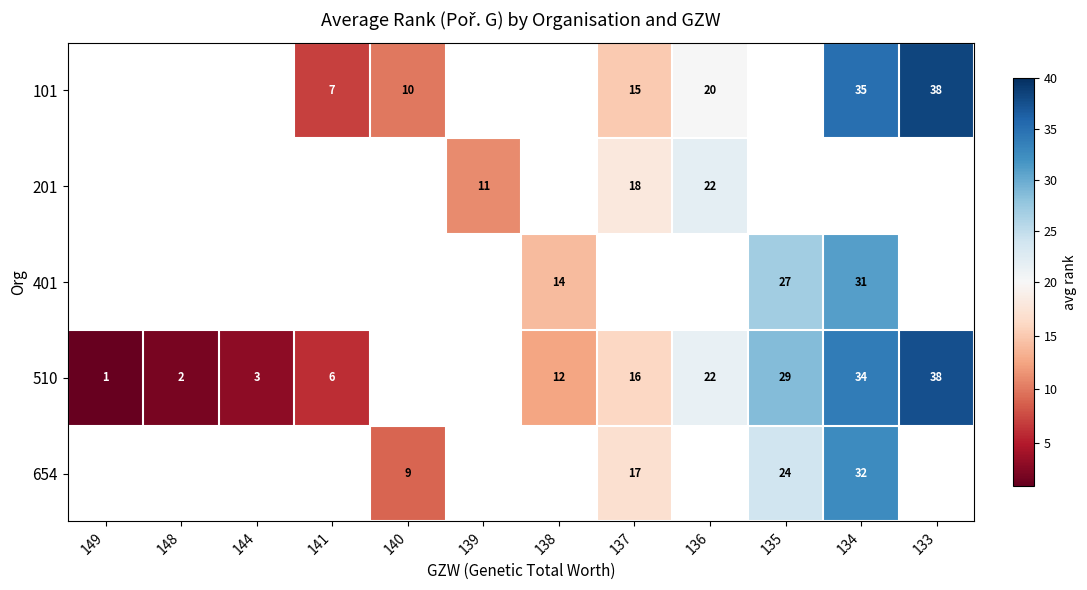

The value of 201 at 139 is 4.9. True or false?

False